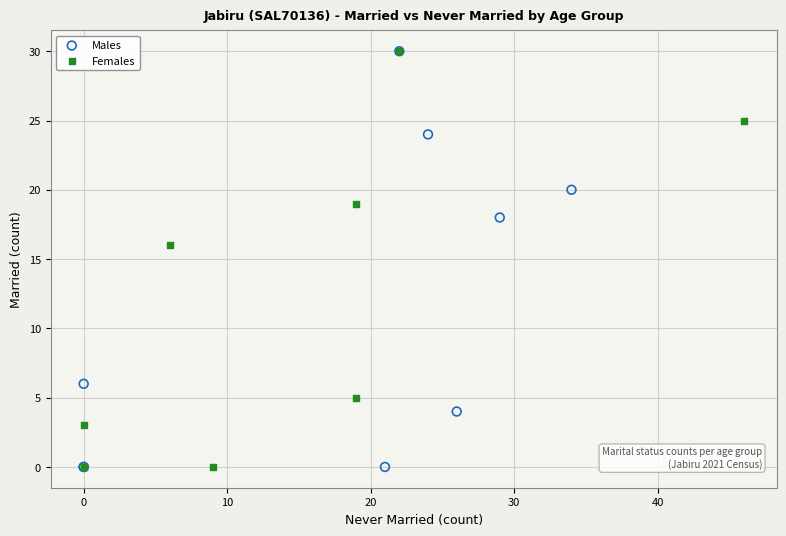

What are all the series names shown in the legend?

Males, Females